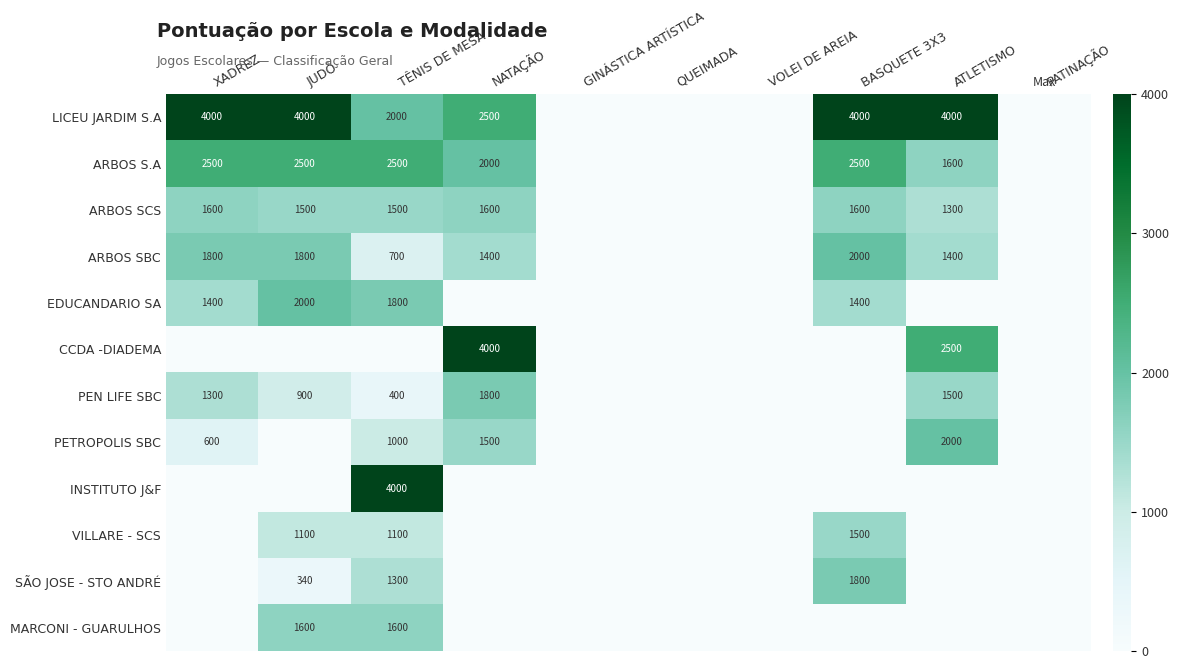

Count the number of categories in the chart.

10